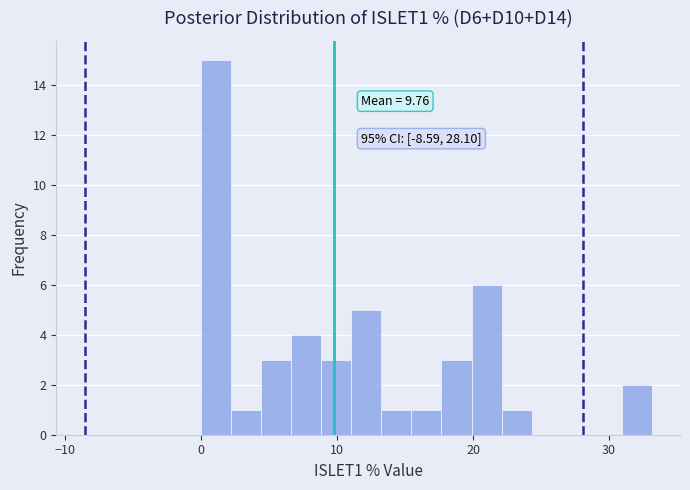

Read against the x-axis, roughly where is the centre of the tallest bar?

1